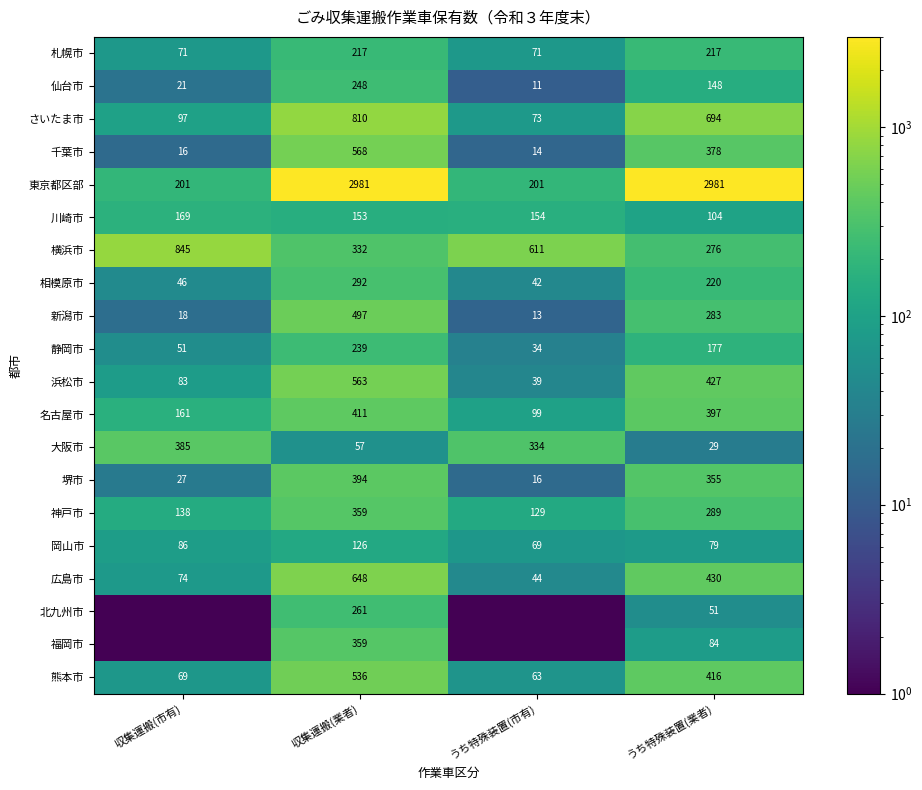

What value does the さいたま市 series have at うち特殊装置(業者)?

694.0